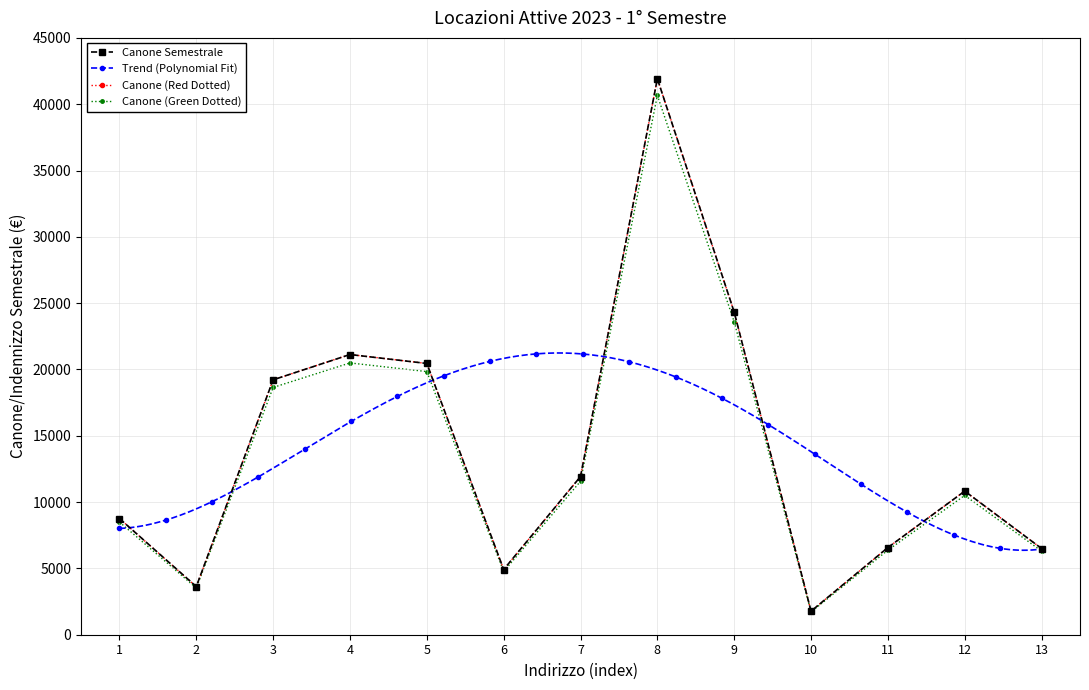

The chart shows a value of 11501.4 at 4. True or false?

False